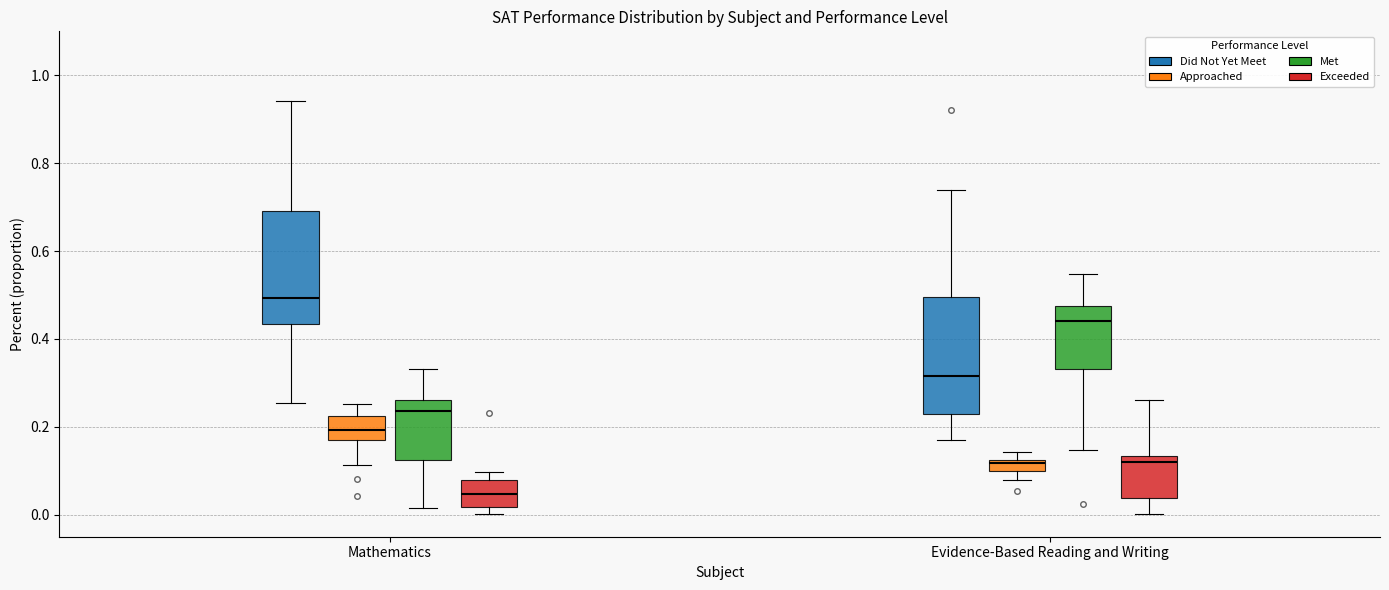

Where does the upper whisker of the box for Mathematics (Did Not Yet Meet) end on the y-axis? The values are not printed on the chart, so give them approximately, as read against the axis.

0.94